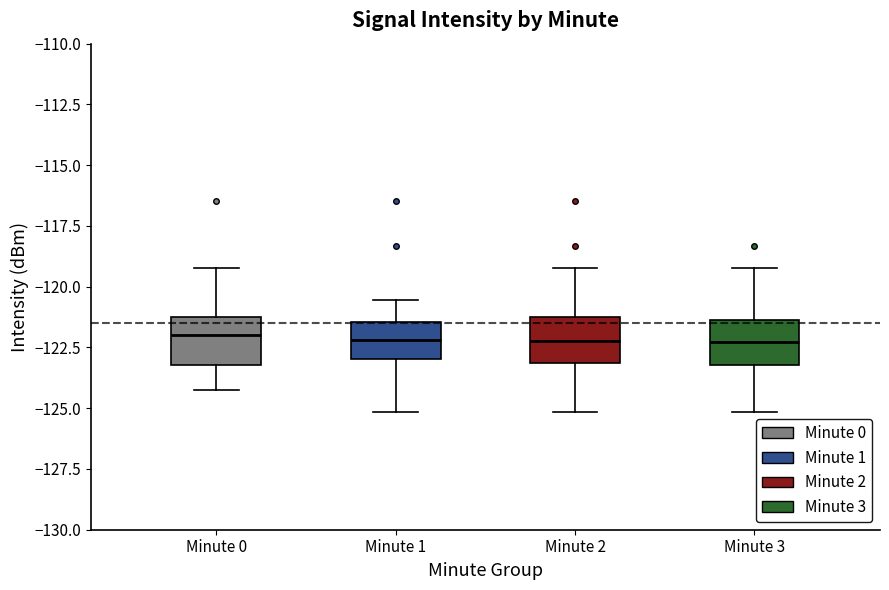

Where does the median line of the box for Minute 0 sit on the y-axis? The values are not printed on the chart, so give them approximately, as read against the axis.

-122.0